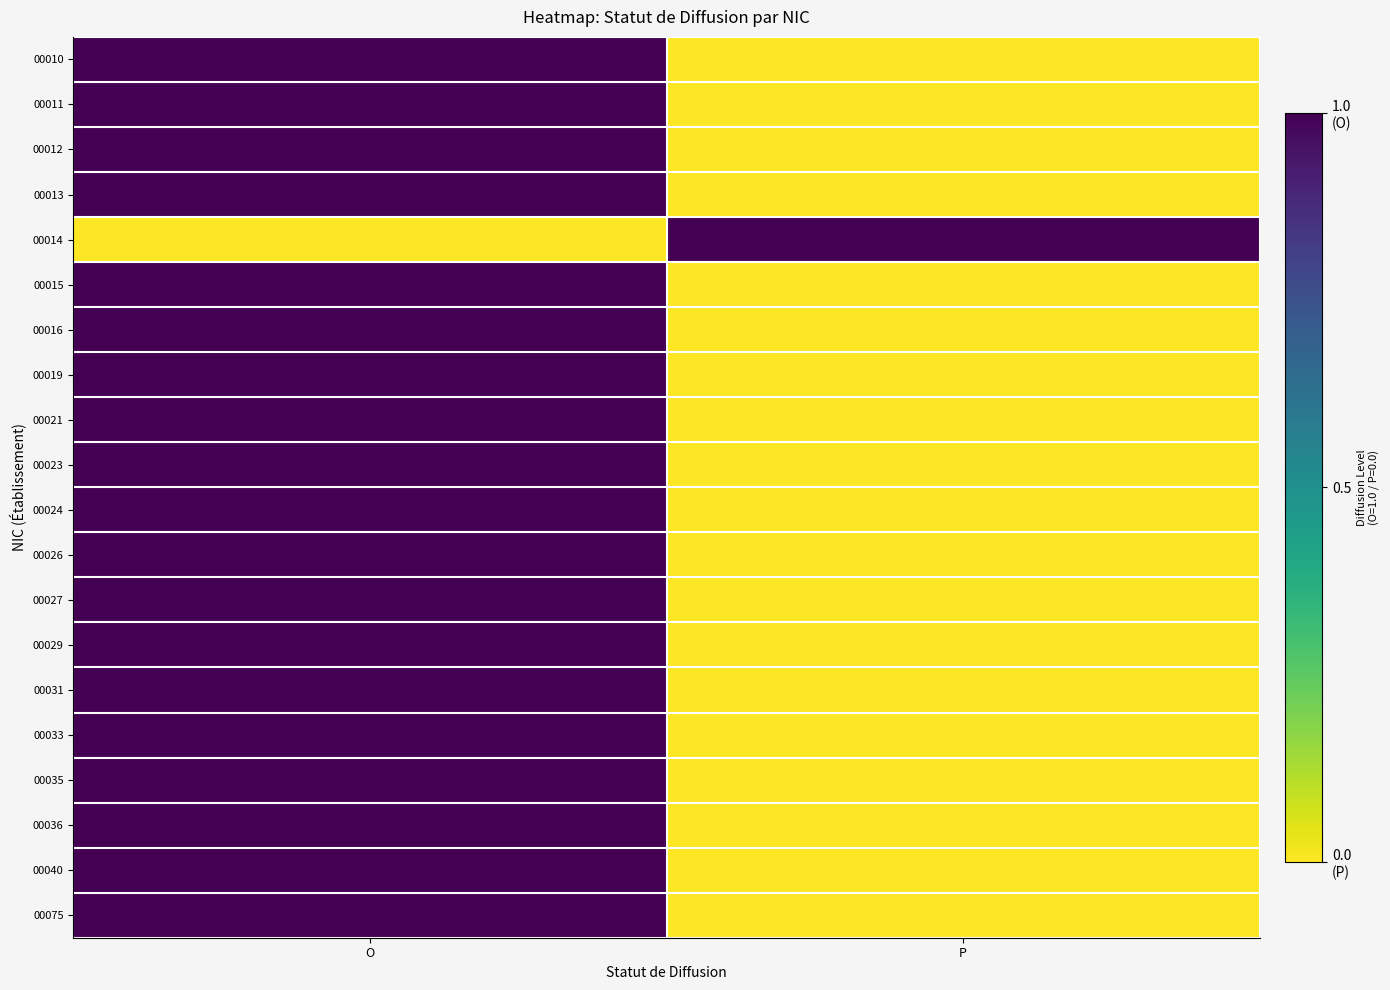

At how many categories does at least one series exceed 0?

2